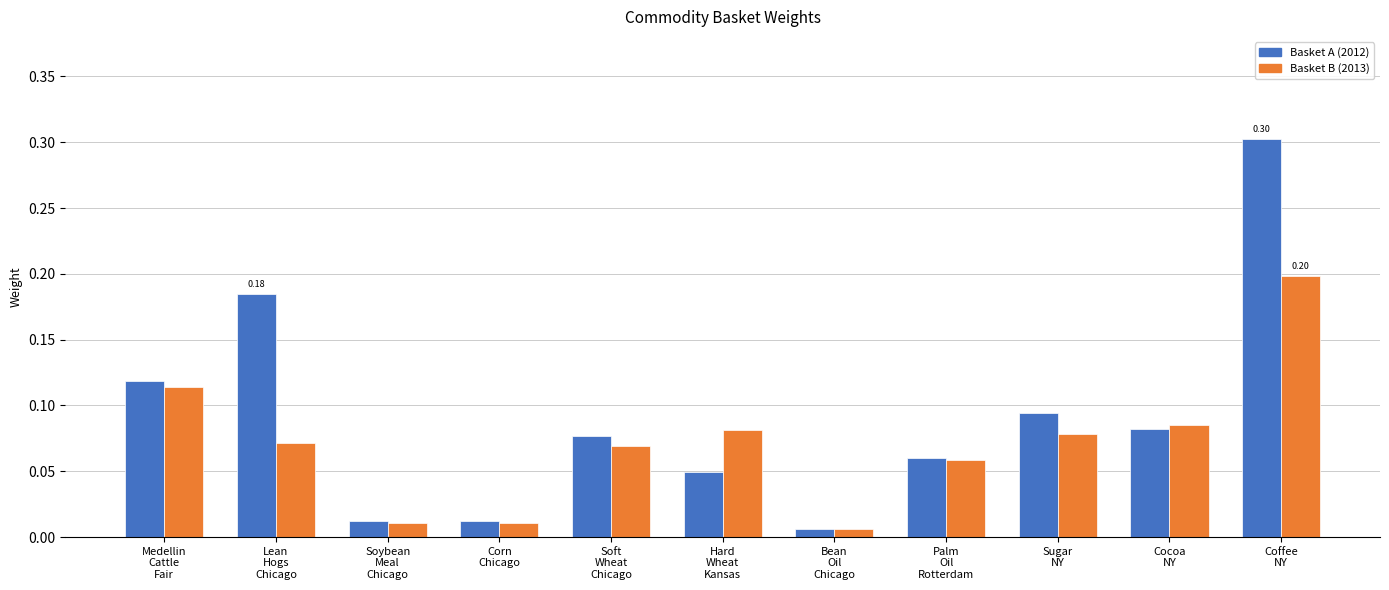

Rank the series by their average value, from highest to lowest.

Basket A (2012), Basket B (2013)